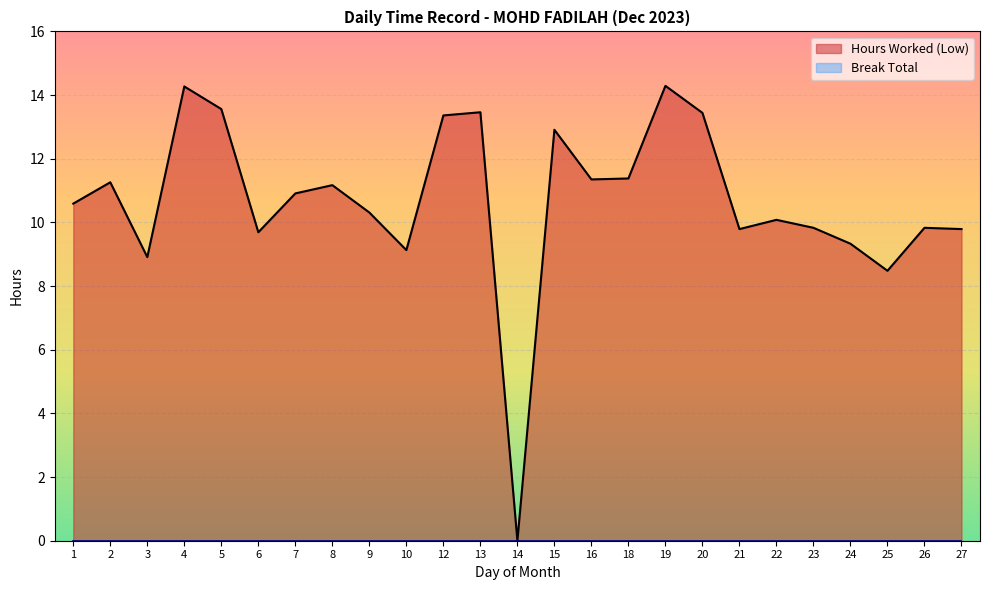

At which category does the chart reach its minimum across all series?

14